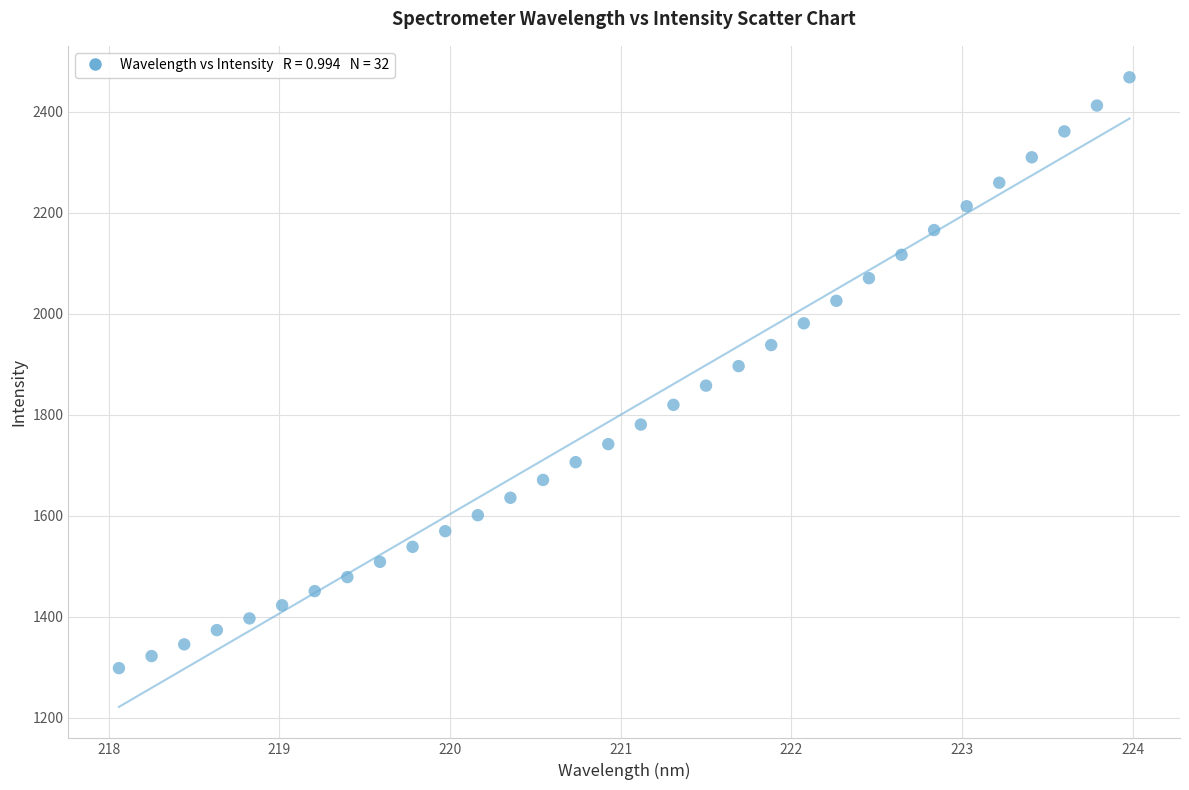

What is the range of Y values (max minus min)?

1169.8